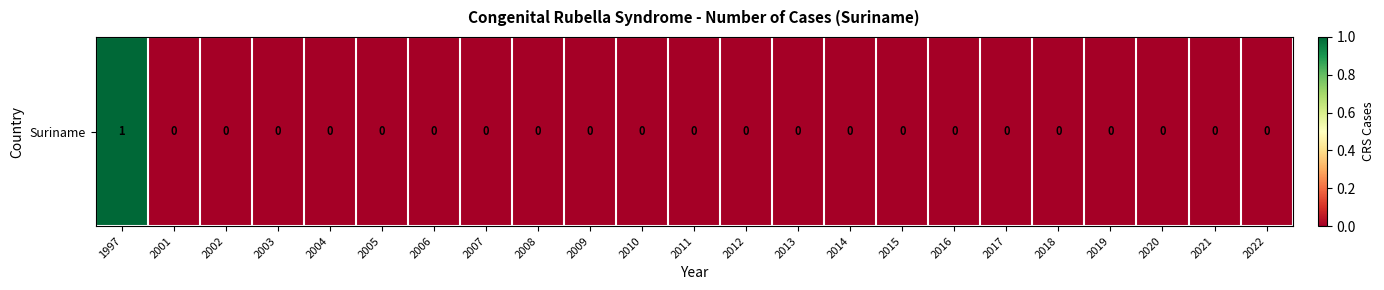

List the labels in order of value, smallest first.

2001, 2002, 2003, 2004, 2005, 2006, 2007, 2008, 2009, 2010, 2011, 2012, 2013, 2014, 2015, 2016, 2017, 2018, 2019, 2020, 2021, 2022, 1997